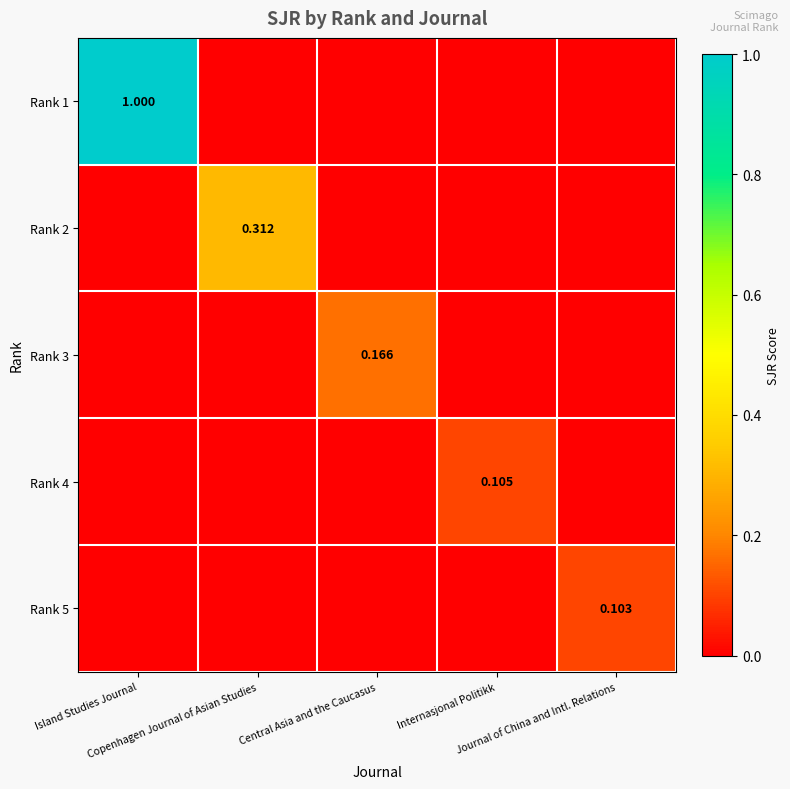

Where is Rank 4 nearest to the value 0?

Island Studies Journal